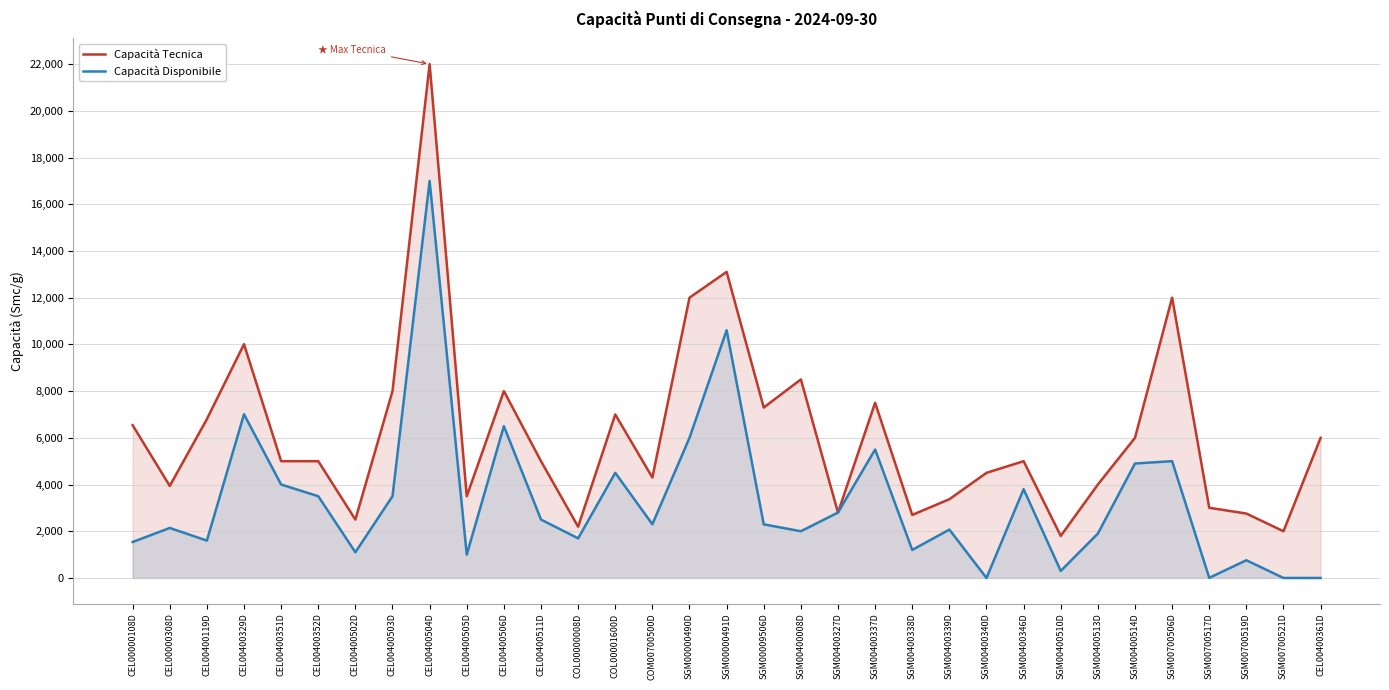

At which category does Capacità Tecnica reach its first local peak?

CEL00400329D